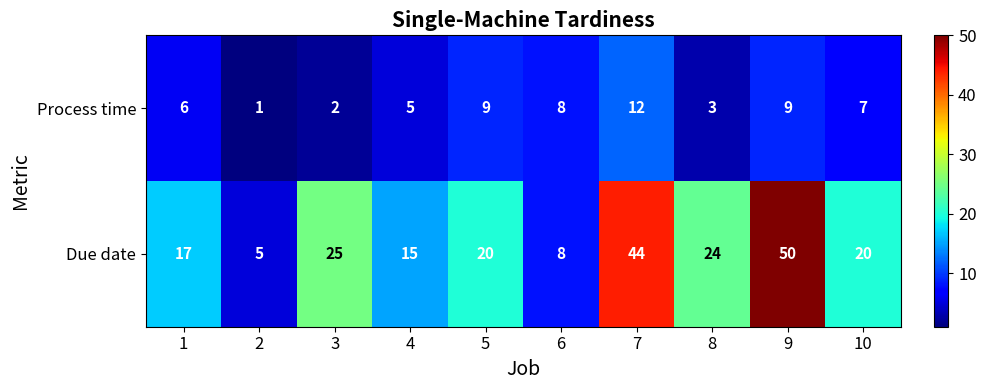

Reading right to left, list all the values displayed in this chart.

Process time: 10=7	9=9	8=3	7=12	6=8	5=9	4=5	3=2	2=1	1=6
Due date: 10=20	9=50	8=24	7=44	6=8	5=20	4=15	3=25	2=5	1=17